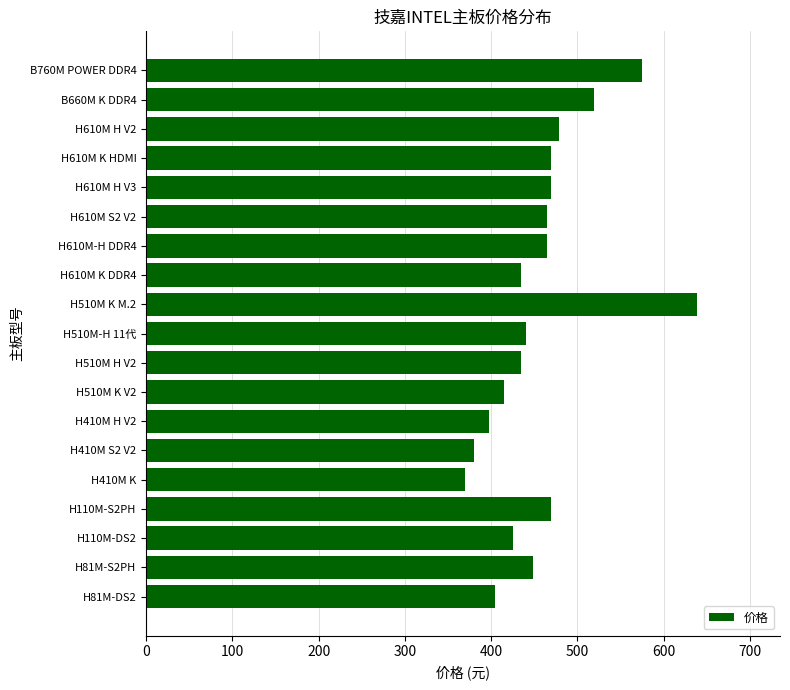

Reading bottom to top, transcribe all the data shown in this chart.

405	449	425	469	370	380	398	415	435	440	639	435	465	465	469	469	479	519	575